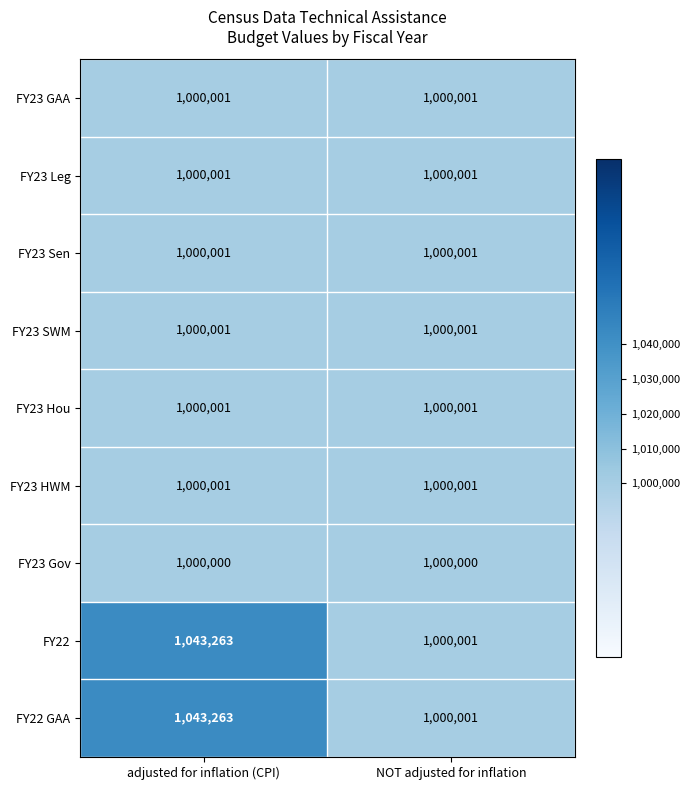

What is the sum of the FY22 values at adjusted for inflation (CPI) and NOT adjusted for inflation?

2043264